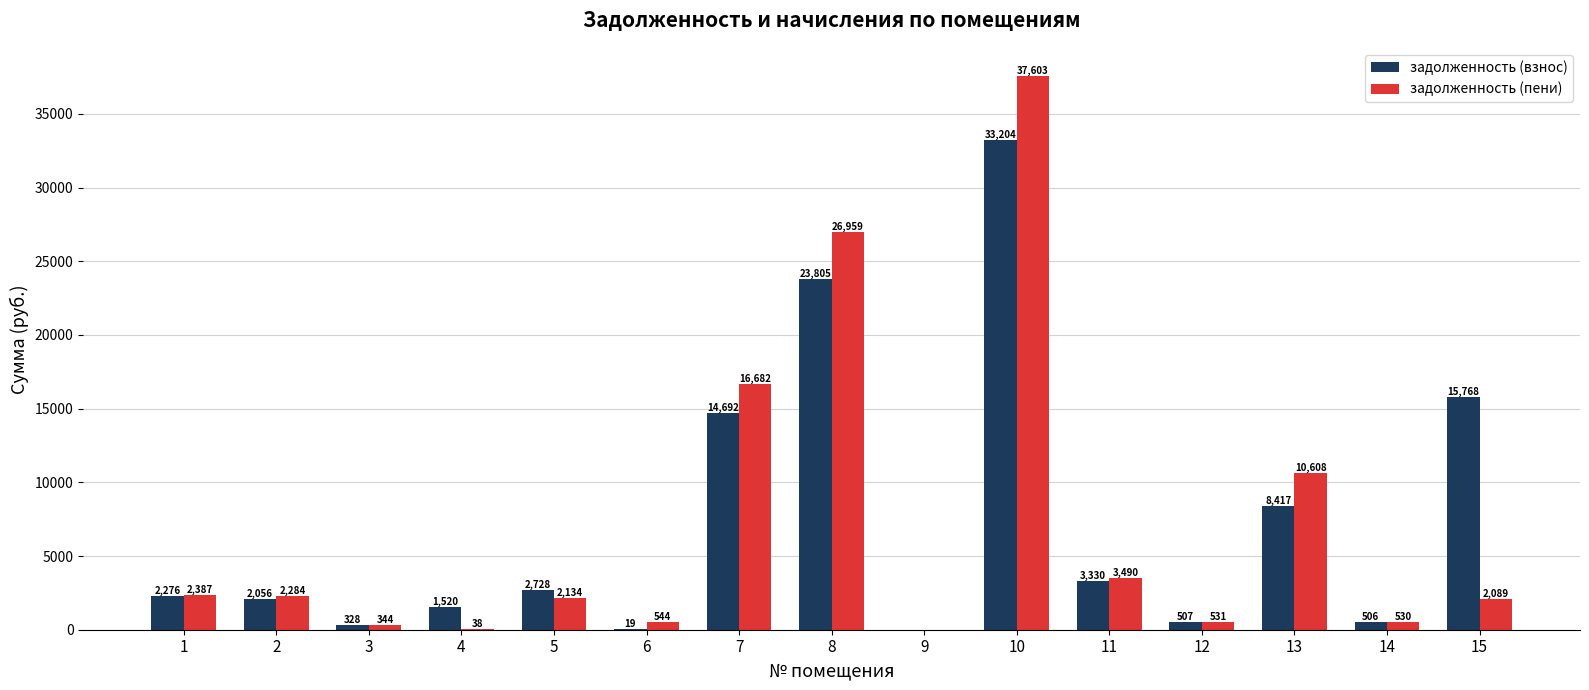

What is the difference between the задолженность (взнос) values at 8 and 15?

8037.8